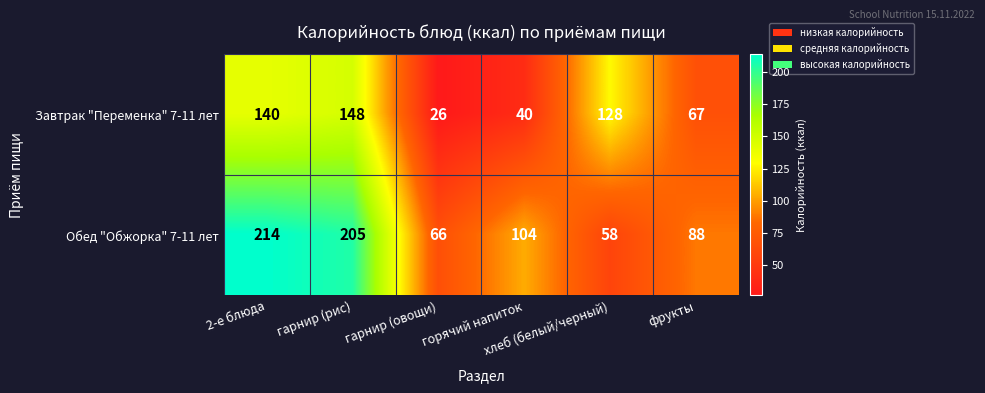

What is the difference between the maximum and minimum values in the Завтрак "Переменка" 7-11 лет series?

122